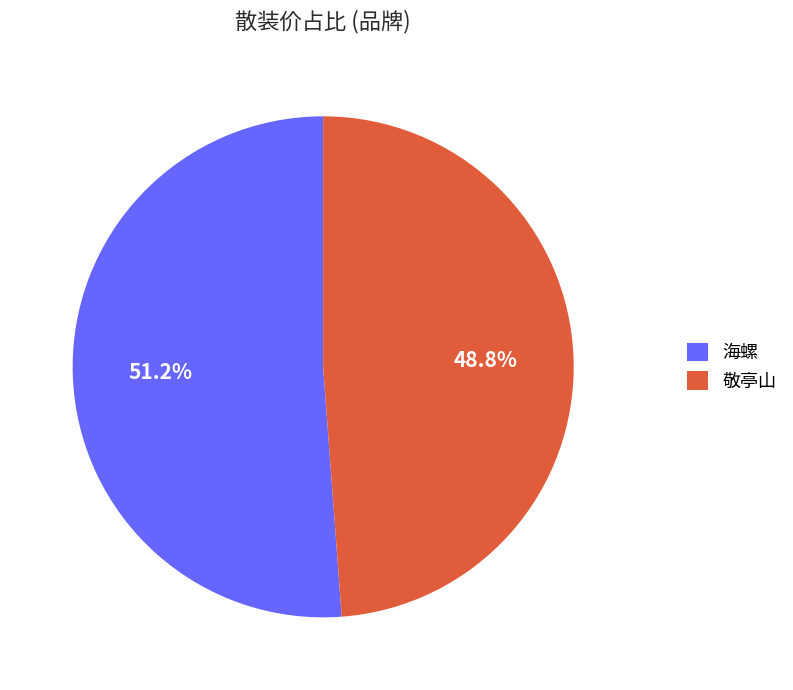

What percentage is NOT represented by 敬亭山?

51.2%